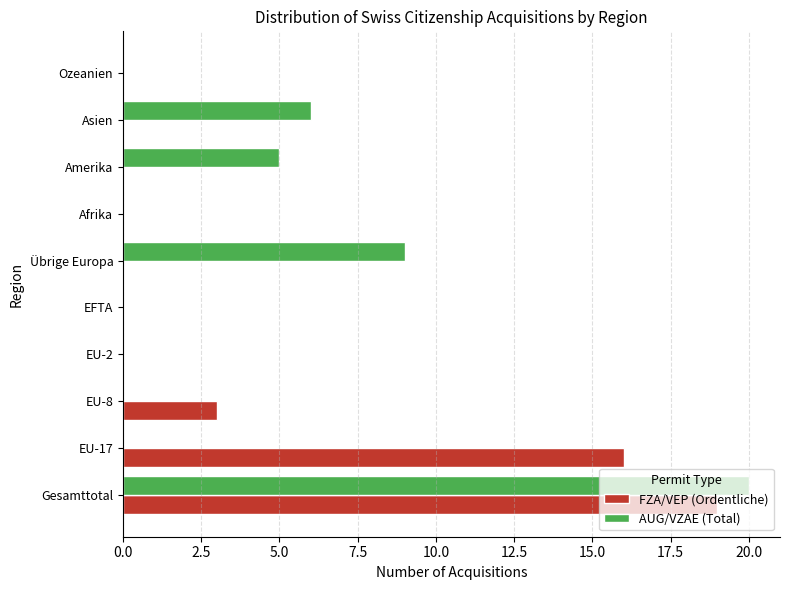

Between EU-8 and EU-2, which series saw the biggest shift?

FZA/VEP (Ordentliche)